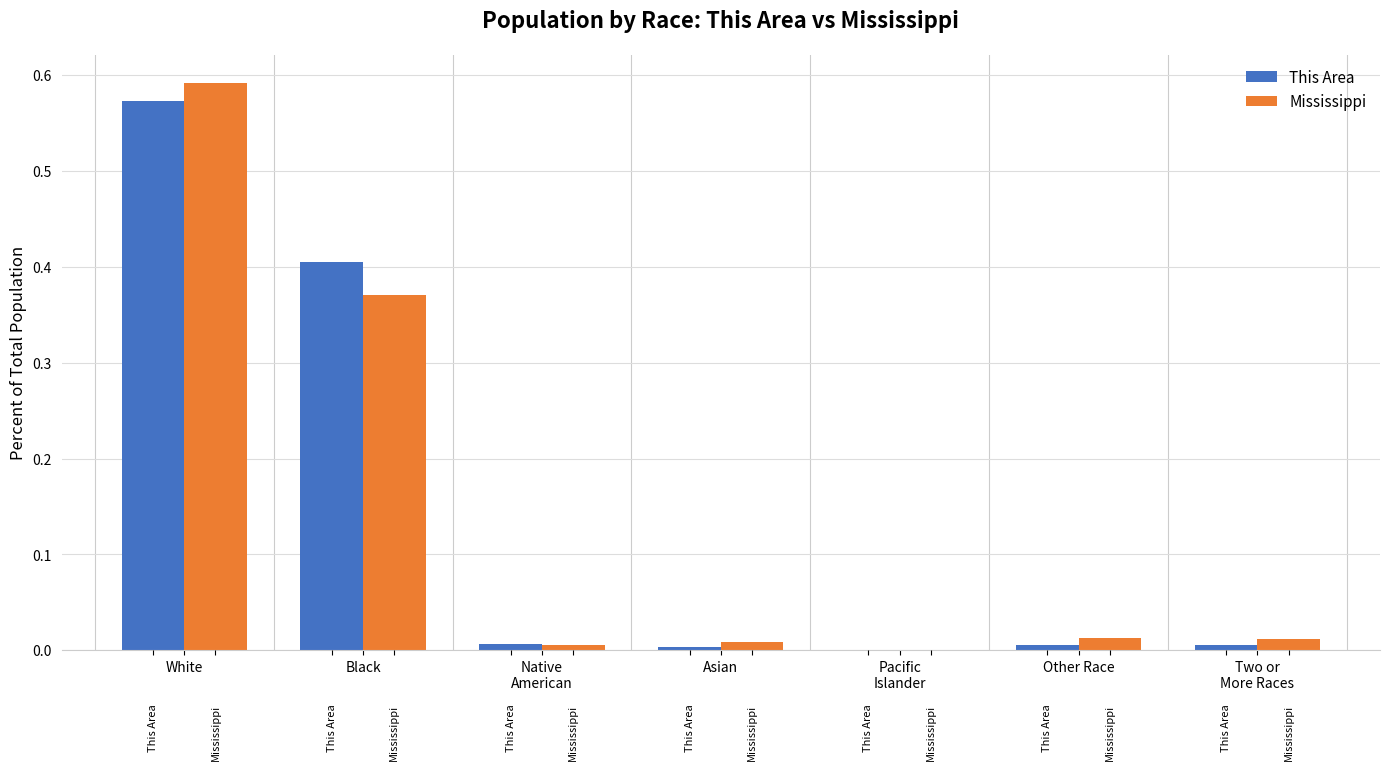

Is it true that Mississippi equals 0.5 at Black?

False